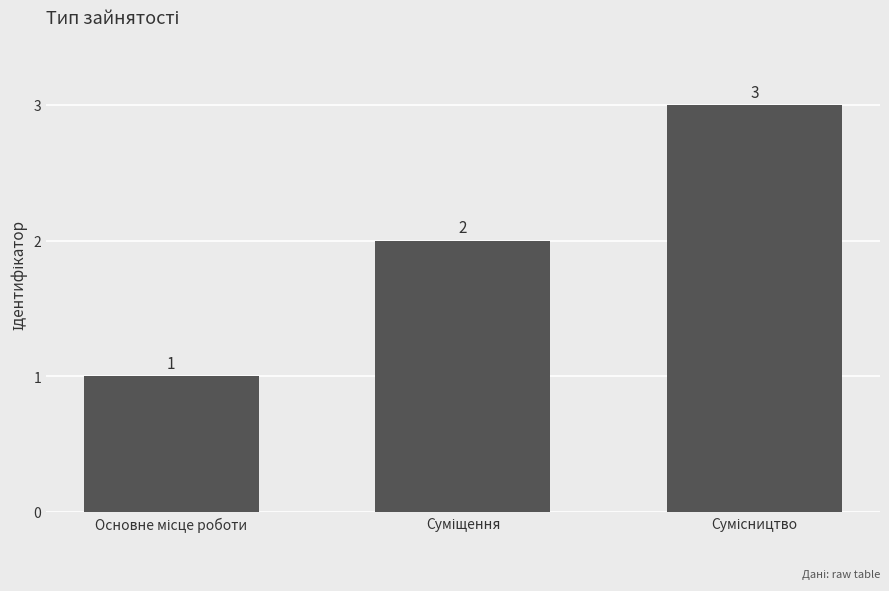

How many values are between 1 and 3?

3